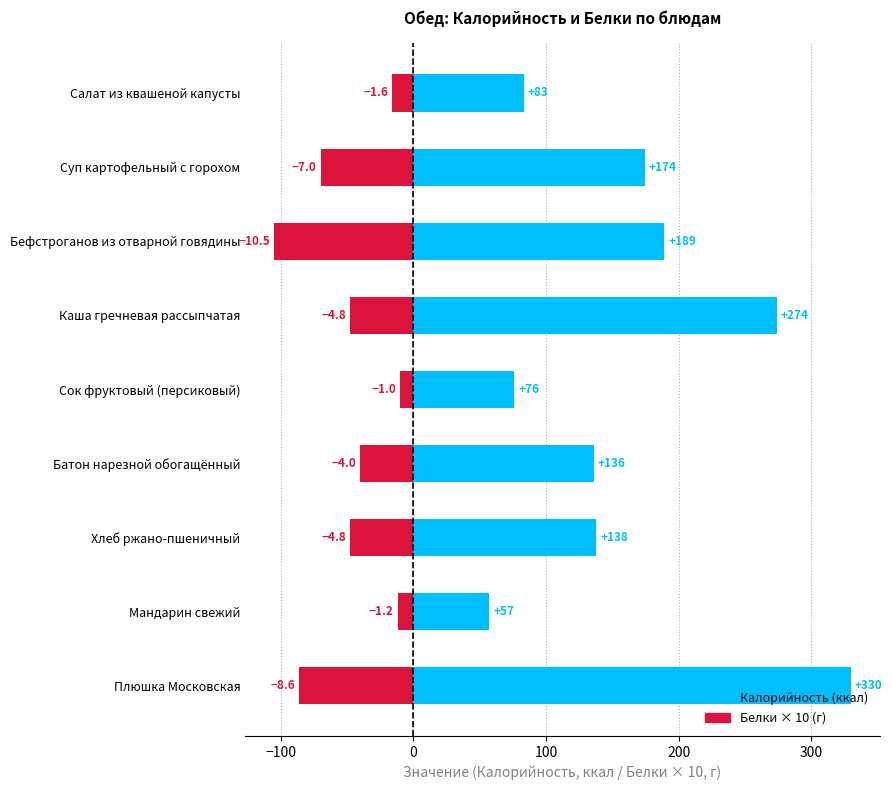

What are all the series names shown in the legend?

Калорийность, Белки × 10